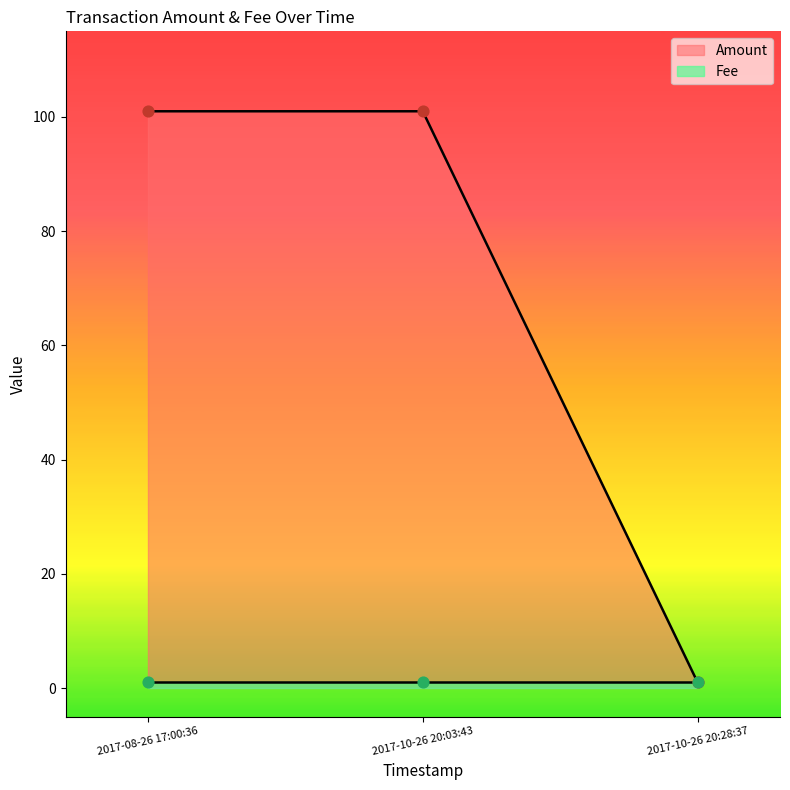

What is the change in value from 2017-10-26 20:03:43 to 2017-10-26 20:28:37?

-100